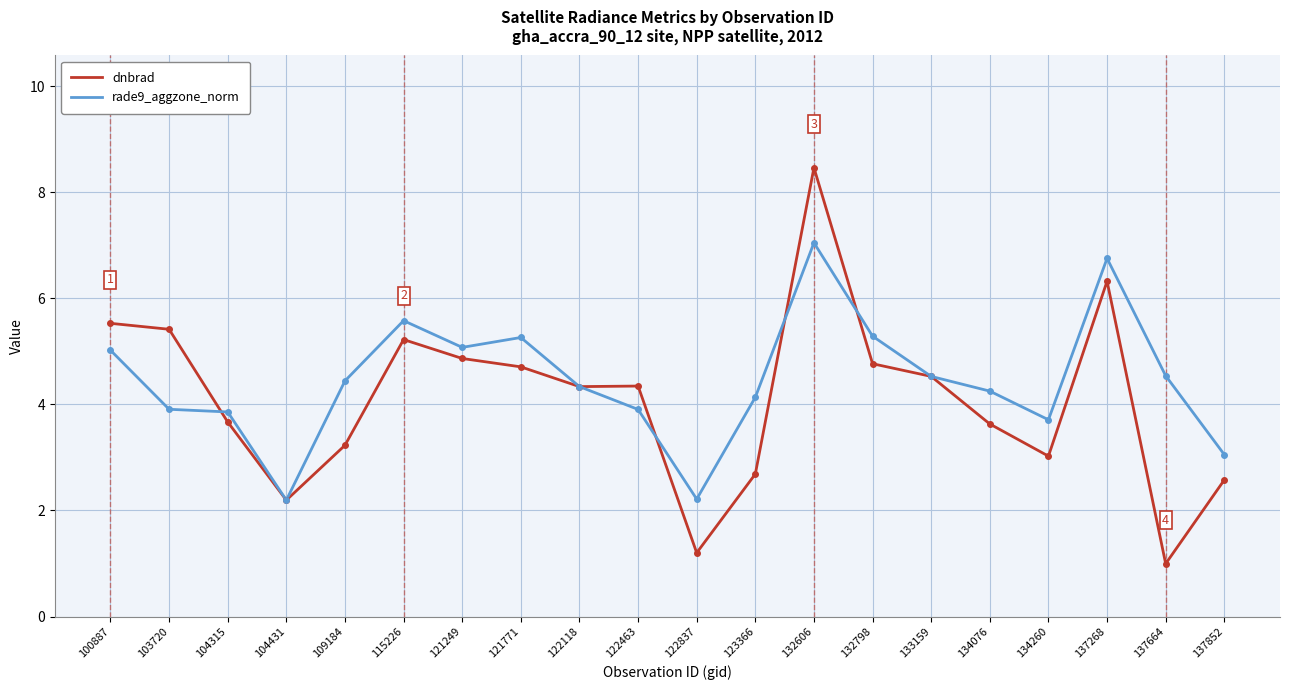

What are all the series names shown in the legend?

dnbrad, rade9_aggzone_norm